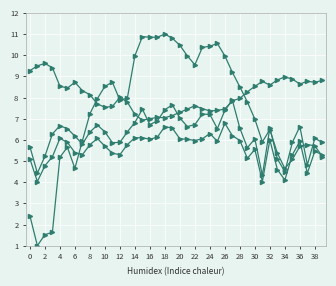

The value of BME280_humidity at 21 is 3.6. True or false?

False